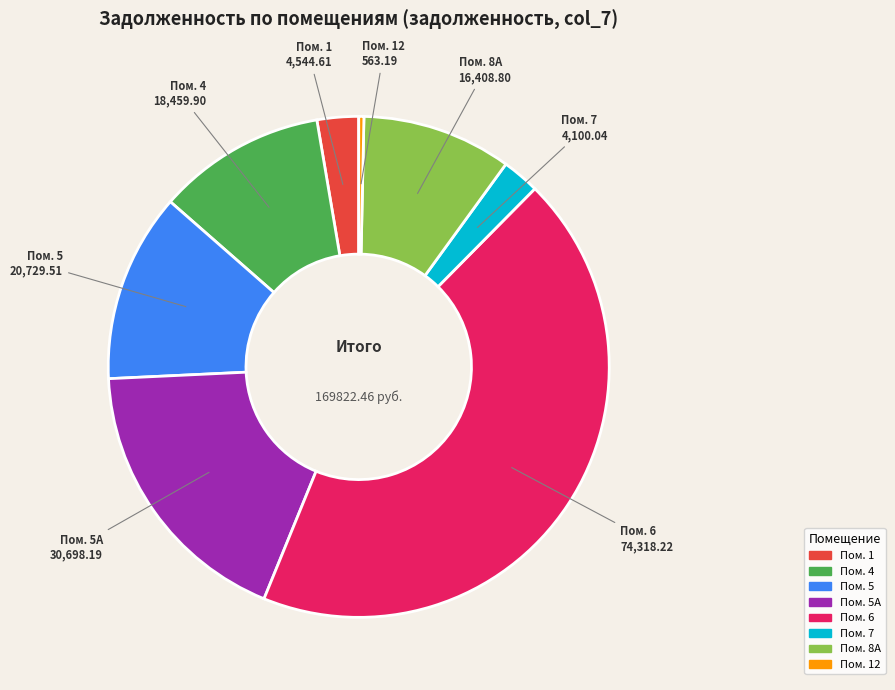

Is there a majority slice in this chart?

No